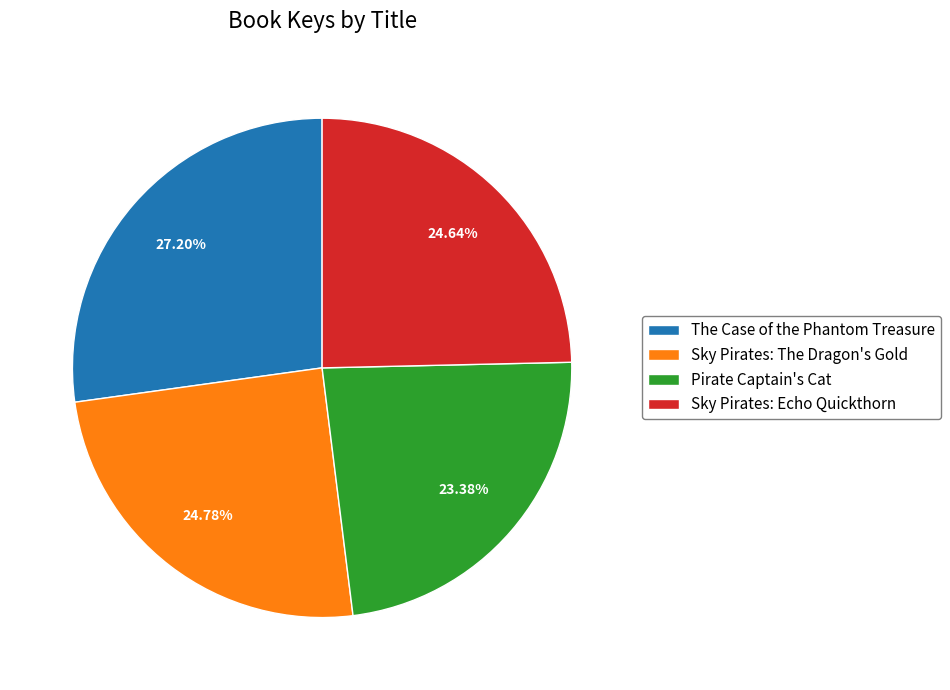

Is it true that Sky Pirates: The Dragon's Gold is 13% of the pie?

False